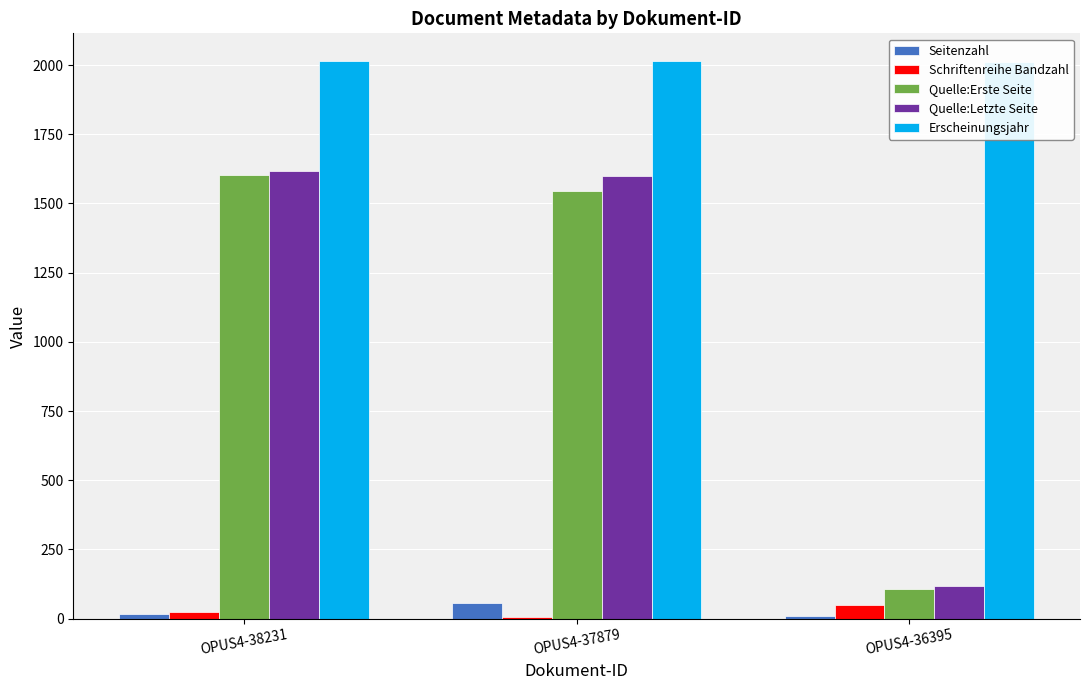

What is the sum of all Quelle:Erste Seite values?

3254